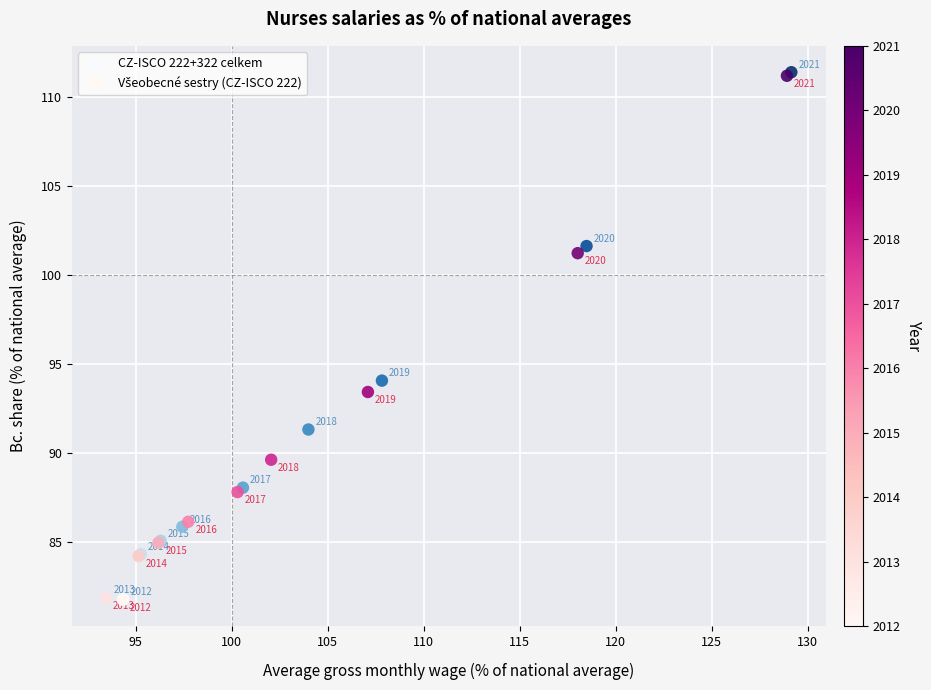

Which series has the largest Y range (max minus min)?

CZ-ISCO 222+322 celkem